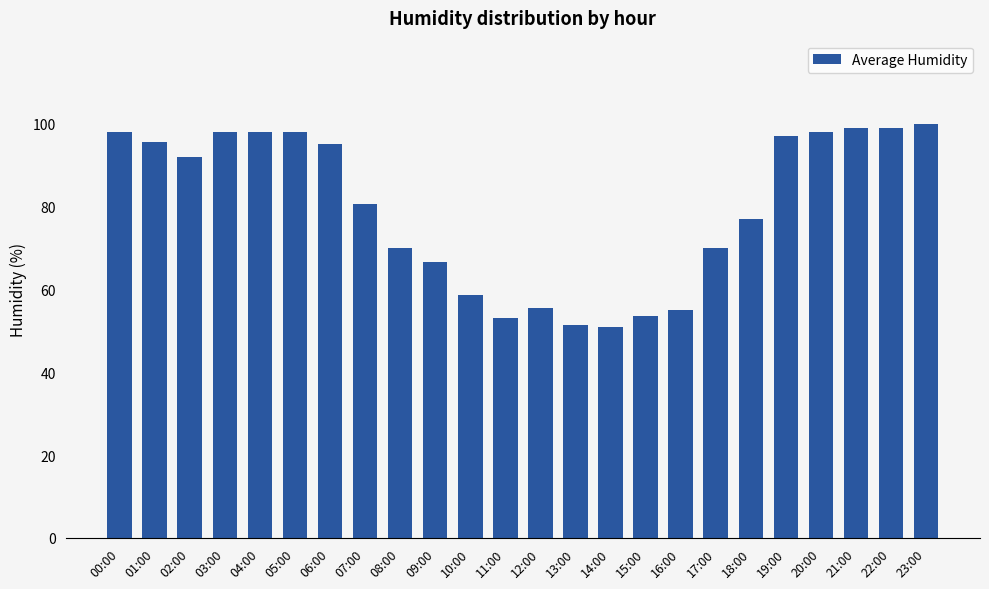

What is the label of the 10th bar from the left?

09:00